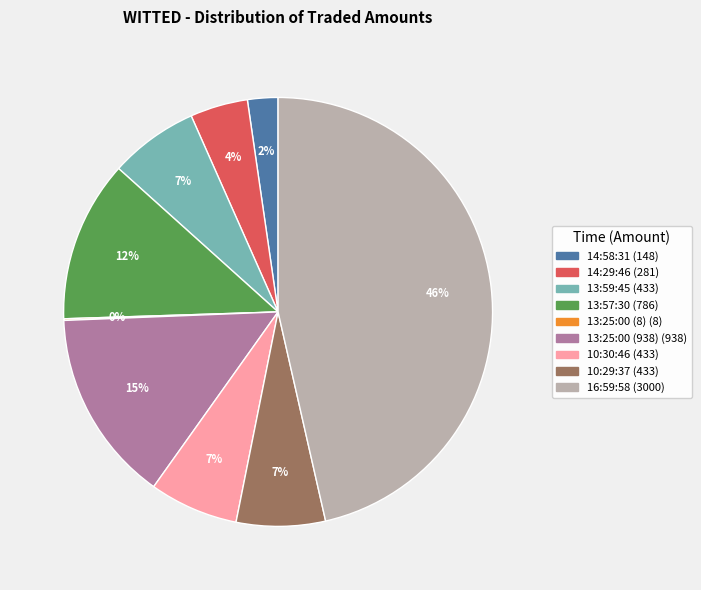

To the nearest percent, what percentage of the pie is 14:29:46?

4%